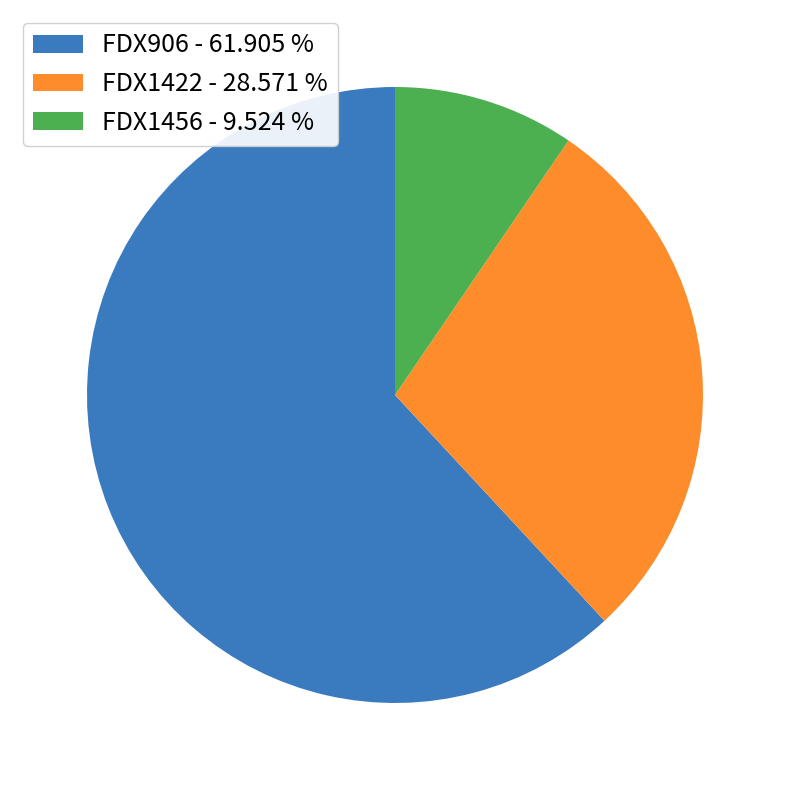

Which has a higher value, FDX1422 - 28.571 % or FDX1456 - 9.524 %?

FDX1422 - 28.571 %